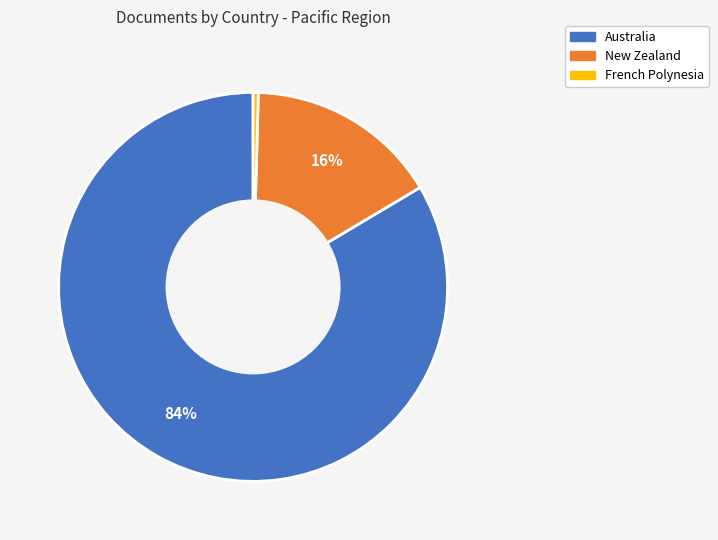

Does French Polynesia account for over 50% of the chart?

No